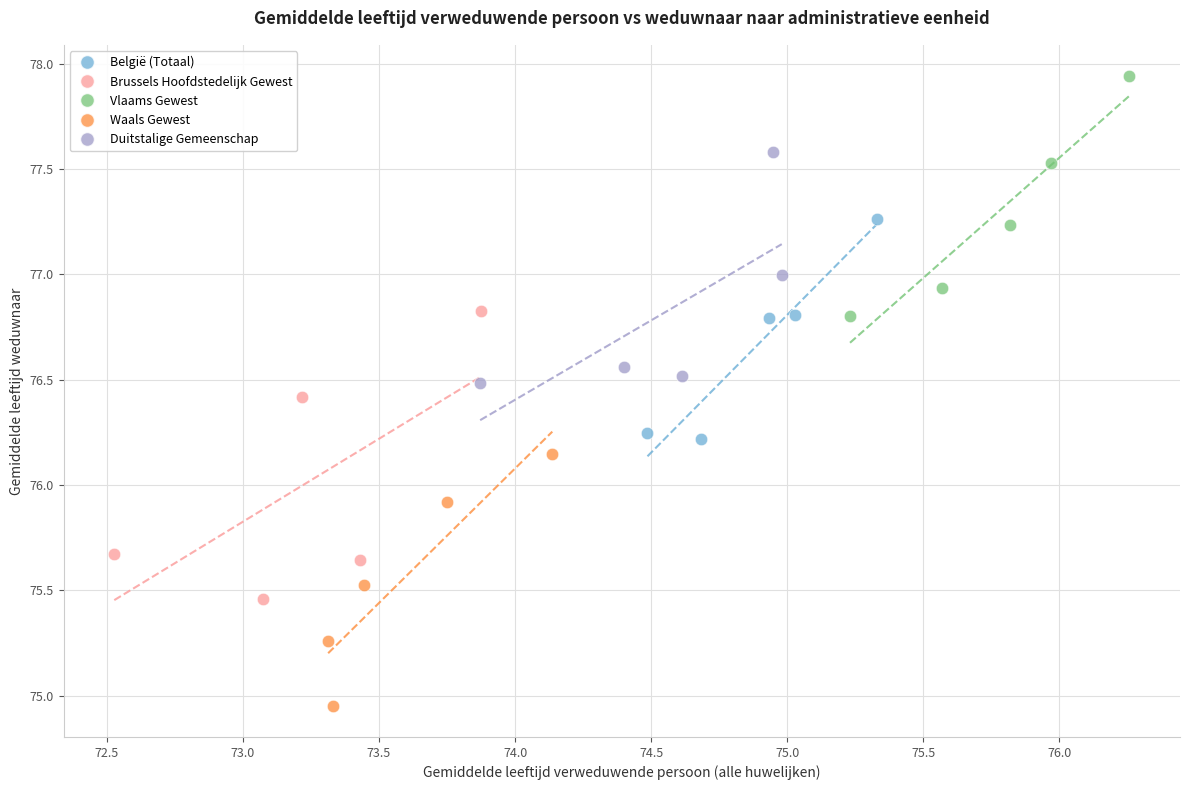

What are all the series names shown in the legend?

België (Totaal), Brussels Hoofdstedelijk Gewest, Vlaams Gewest, Waals Gewest, Duitstalige Gemeenschap